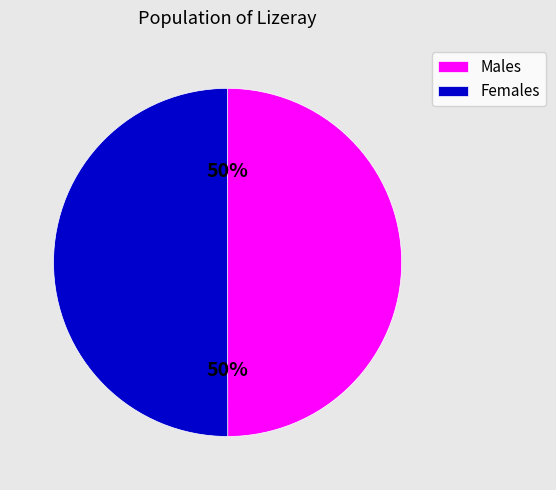

Count the number of slices in the pie.

2